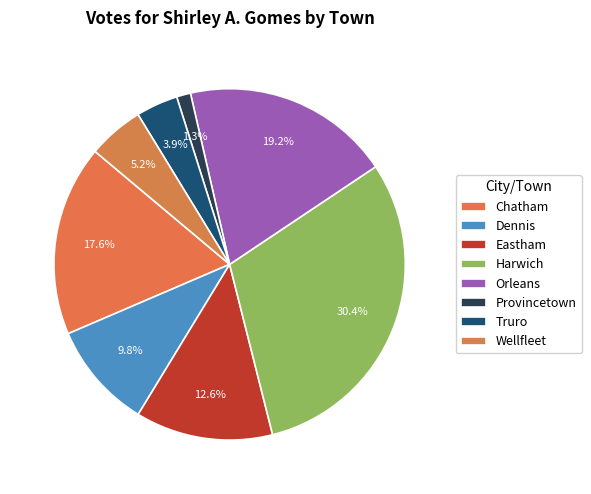

How many segments does this pie chart have?

8